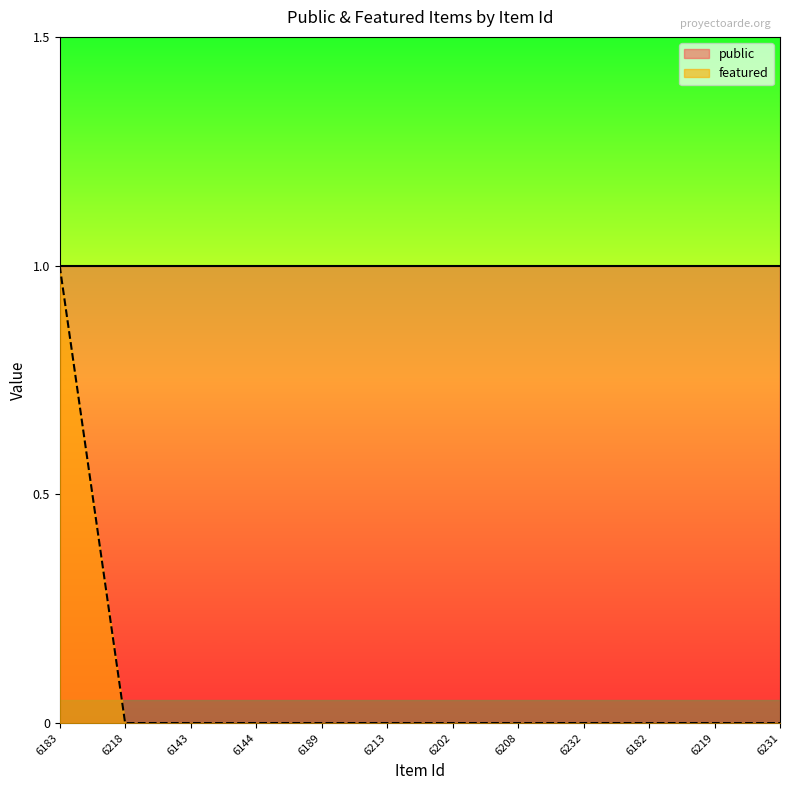

Between 6213 and 6143, which is larger?

6213